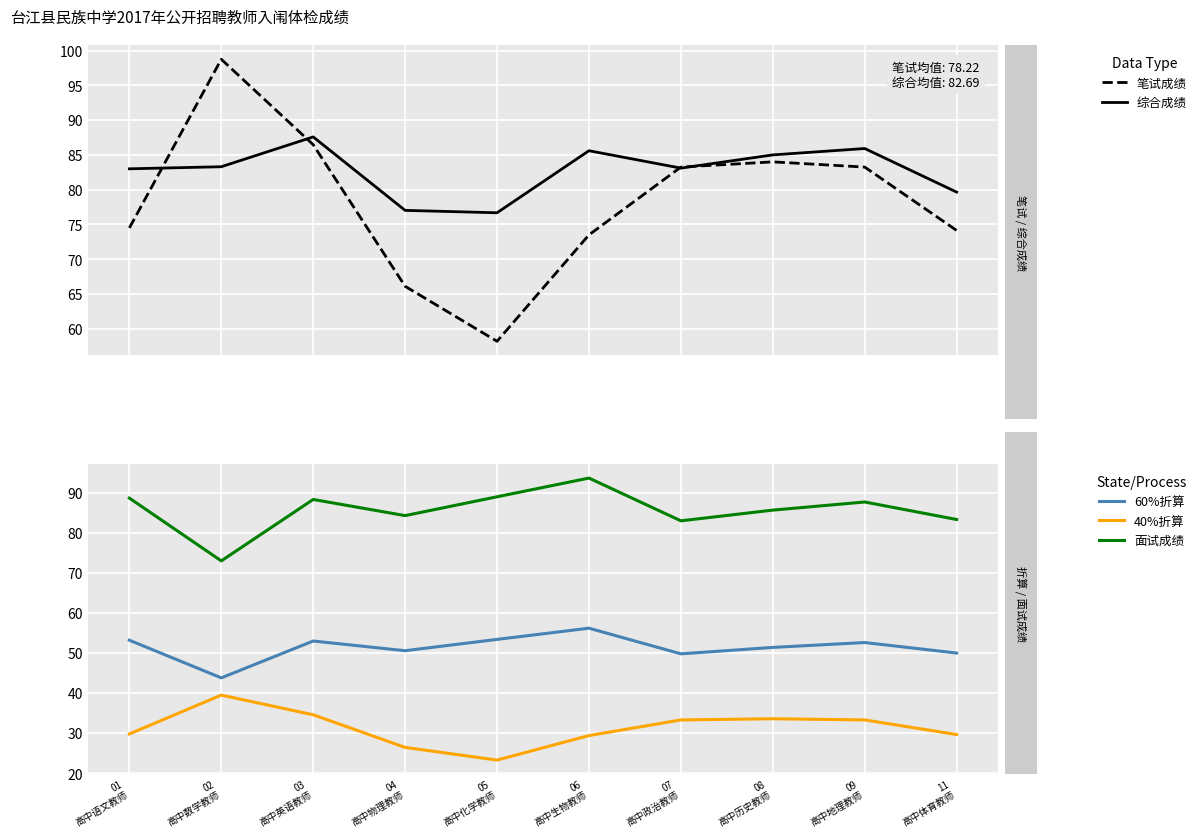

Count the number of categories in the chart.

10